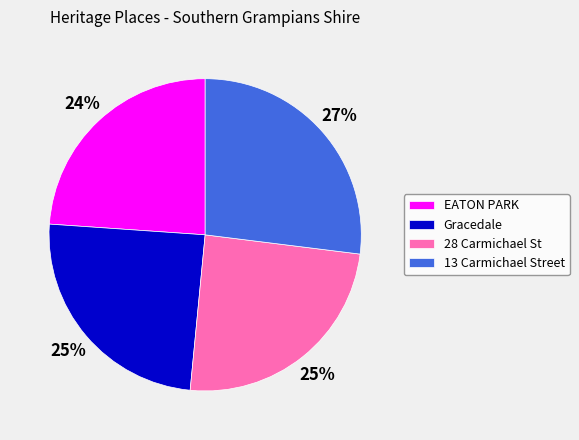

Do 13 Carmichael Street and Gracedale together represent more than half of the pie?

Yes